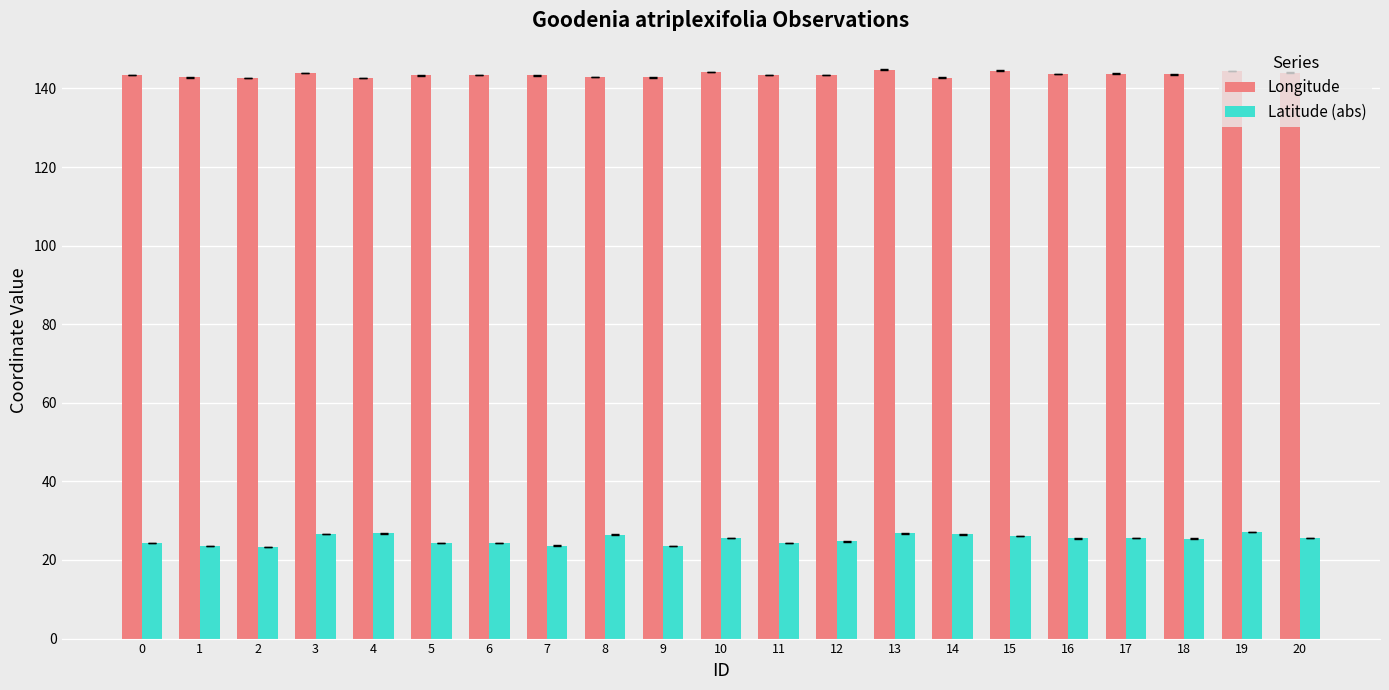

At 13, list the series in order from smallest to largest.

Latitude (abs), Longitude